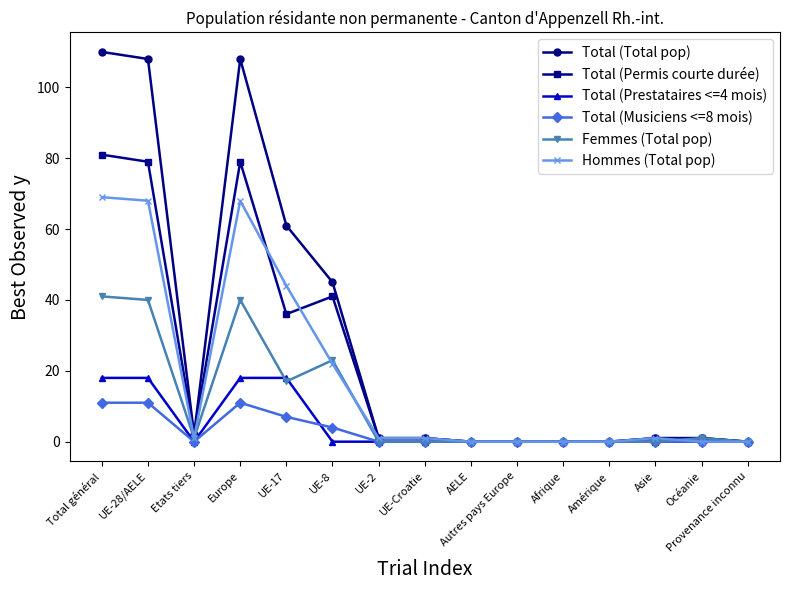

What is the spread (max minus min) of values at Europe?

97